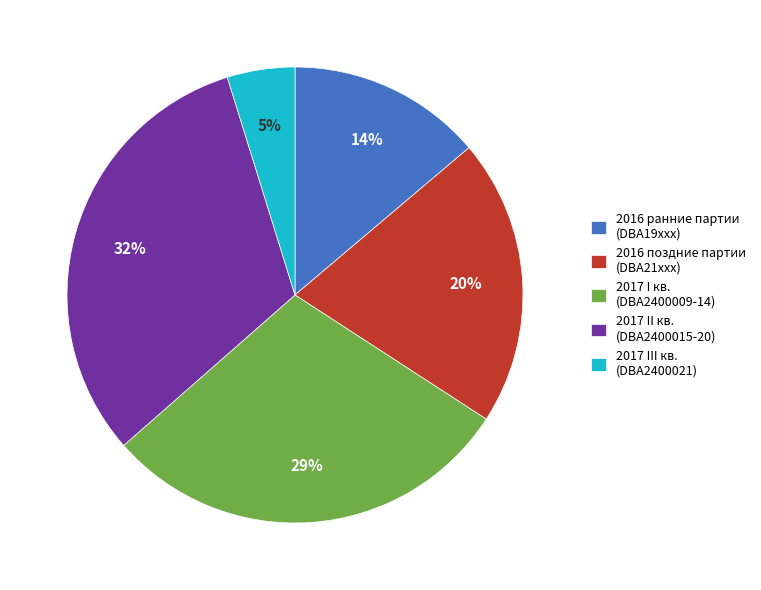

To the nearest percent, what is the average slice percentage?

20%